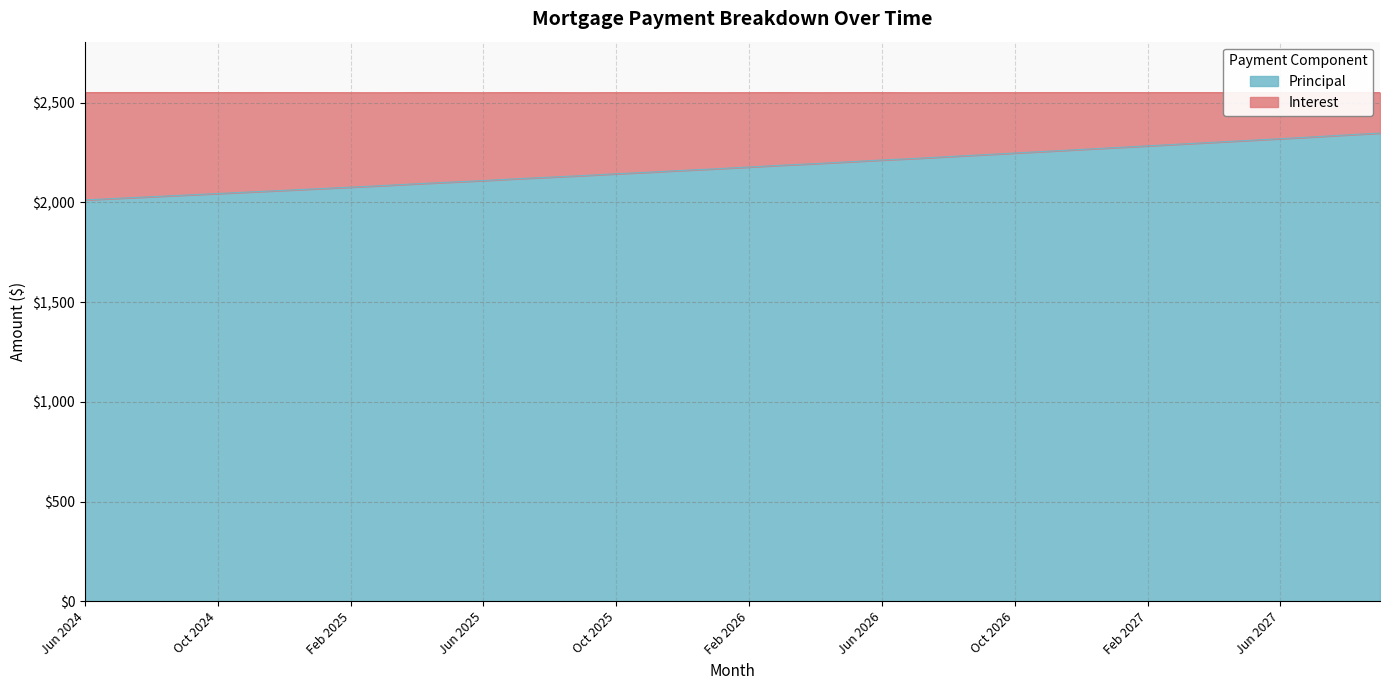

At which category does the chart reach its minimum across all series?

Jun 2024